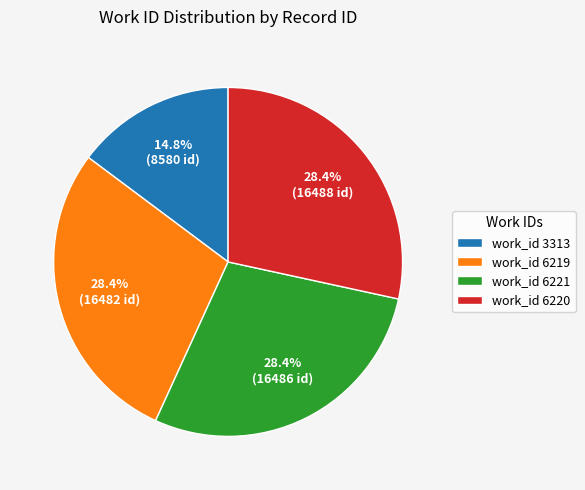

Is the sum of work_id 6221 and work_id 6220 greater than half?

Yes